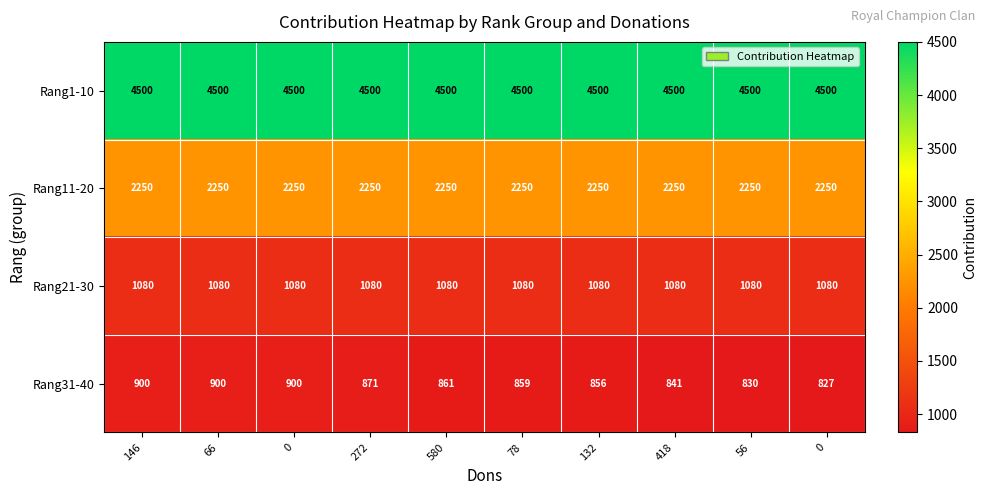

How many series are shown in this chart?

4